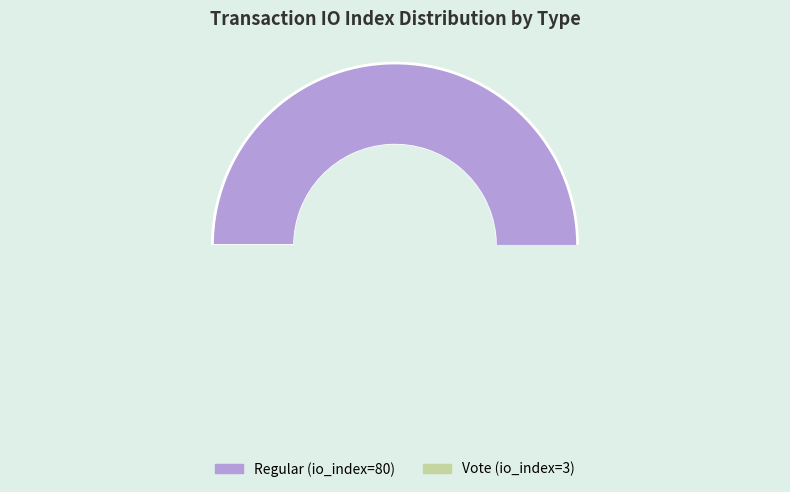

Rank the categories by value from lowest to highest.

Vote (io_index=3), Regular (io_index=80)